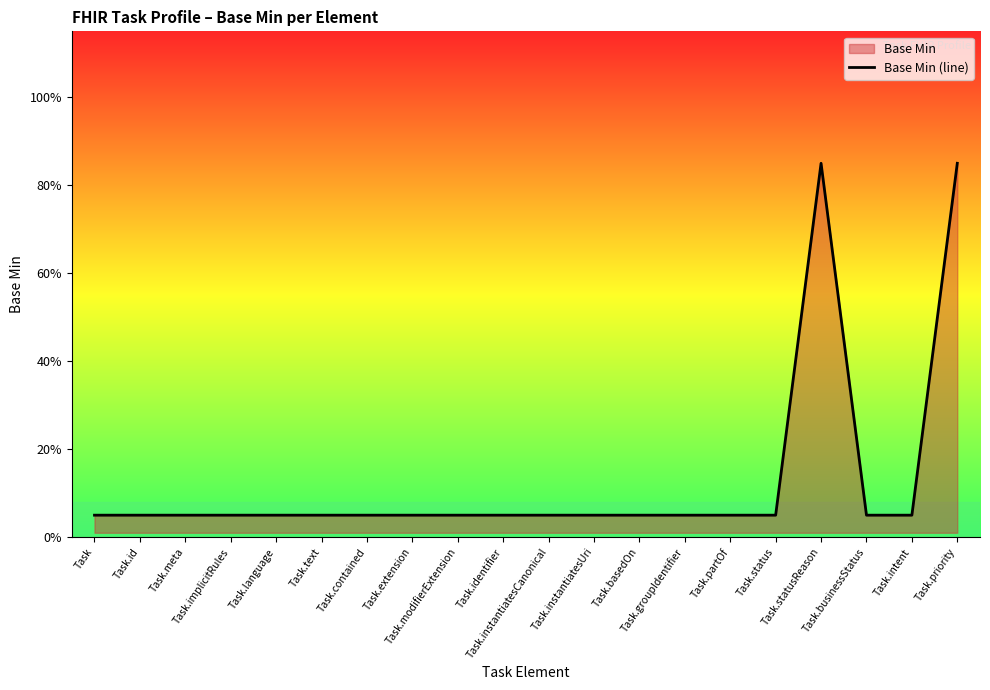

What is the label of the 9th point from the left?

Task.modifierExtension